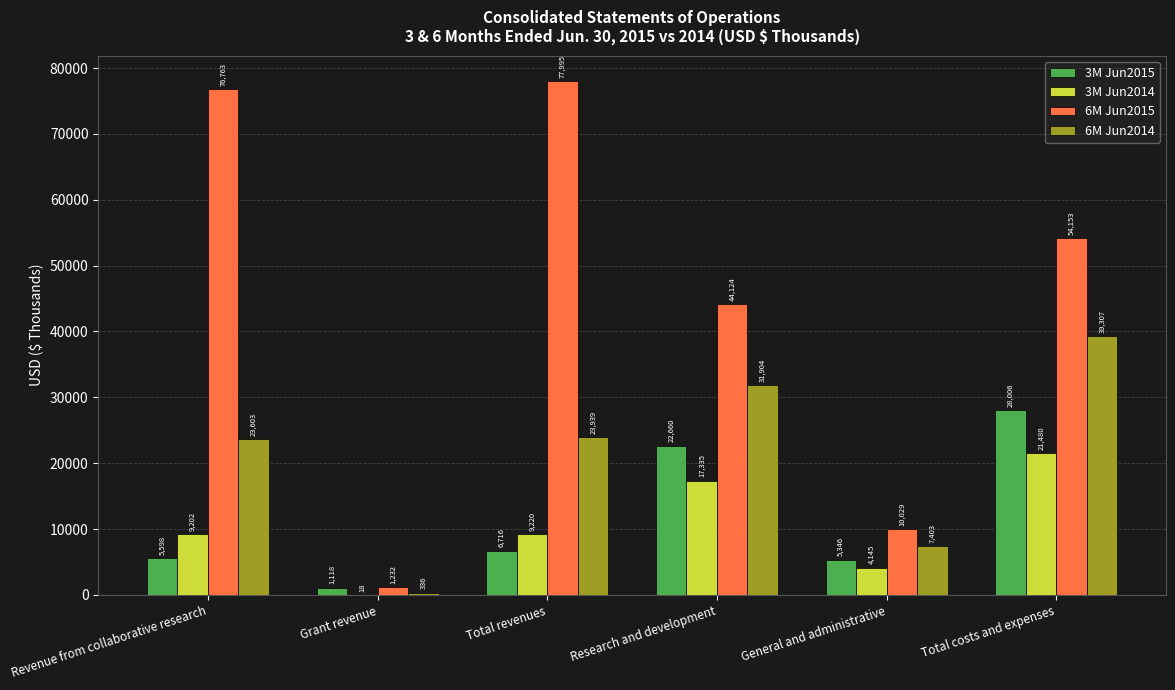

What is the sum of all 3M Jun2014 values?

61400